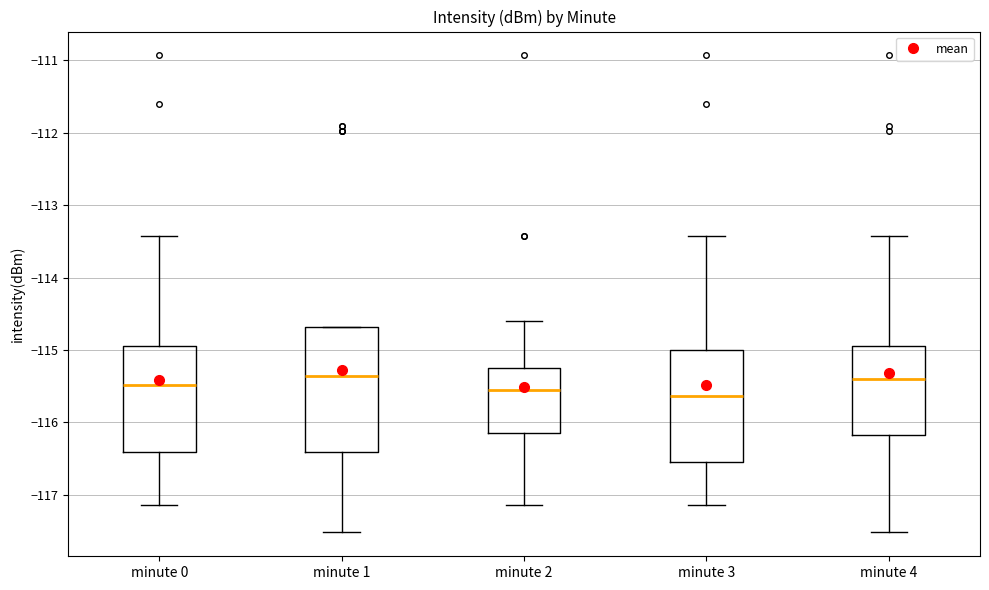

Reading left to right, transcribe this box plot: for each box, give where its median line is, the range the box spans, and where its two whiskers end, as read against the y-axis. The values are not printed on the chart, so give them approximately, as read against the axis.

minute 0: median -115.5, box -116.4 to -114.9, whiskers -117.1 to -113.4
minute 1: median -115.4, box -116.4 to -114.7, whiskers -117.5 to -114.7
minute 2: median -115.6, box -116.1 to -115.3, whiskers -117.1 to -114.6
minute 3: median -115.6, box -116.5 to -115.0, whiskers -117.1 to -113.4
minute 4: median -115.4, box -116.2 to -114.9, whiskers -117.5 to -113.4